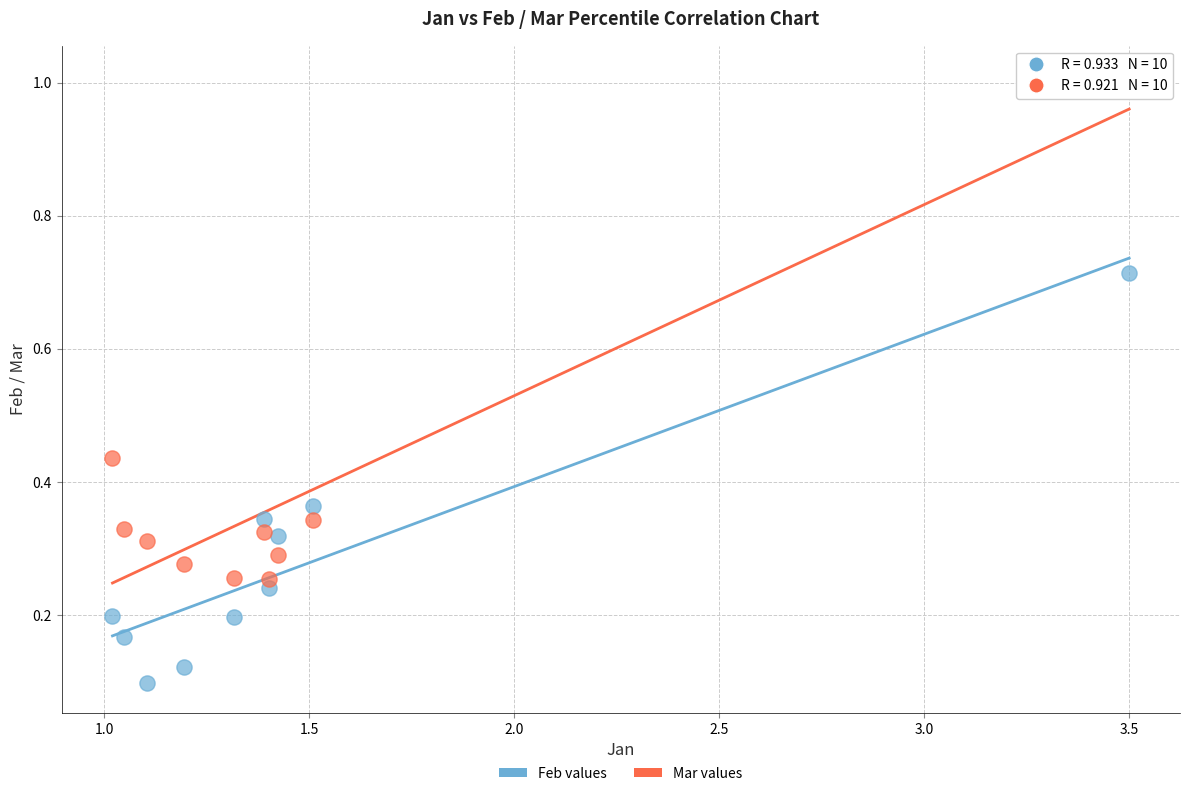

Which series has the widest spread of Y values?

Mar values